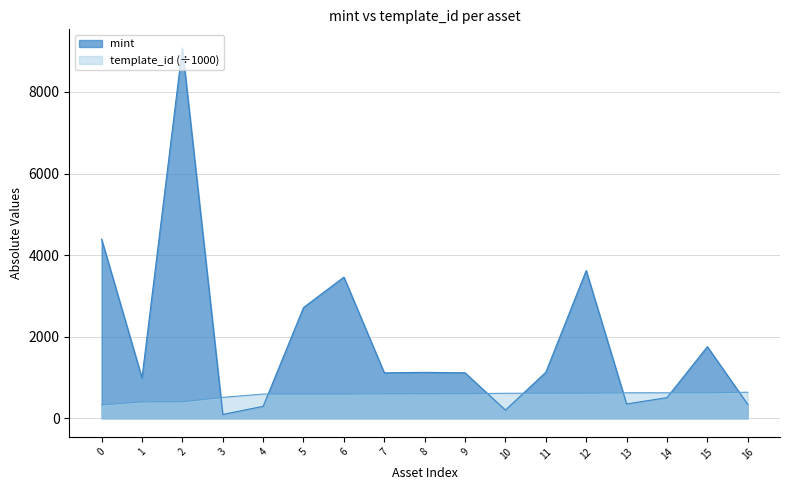

Which series changed the most between 6 and 16?

mint